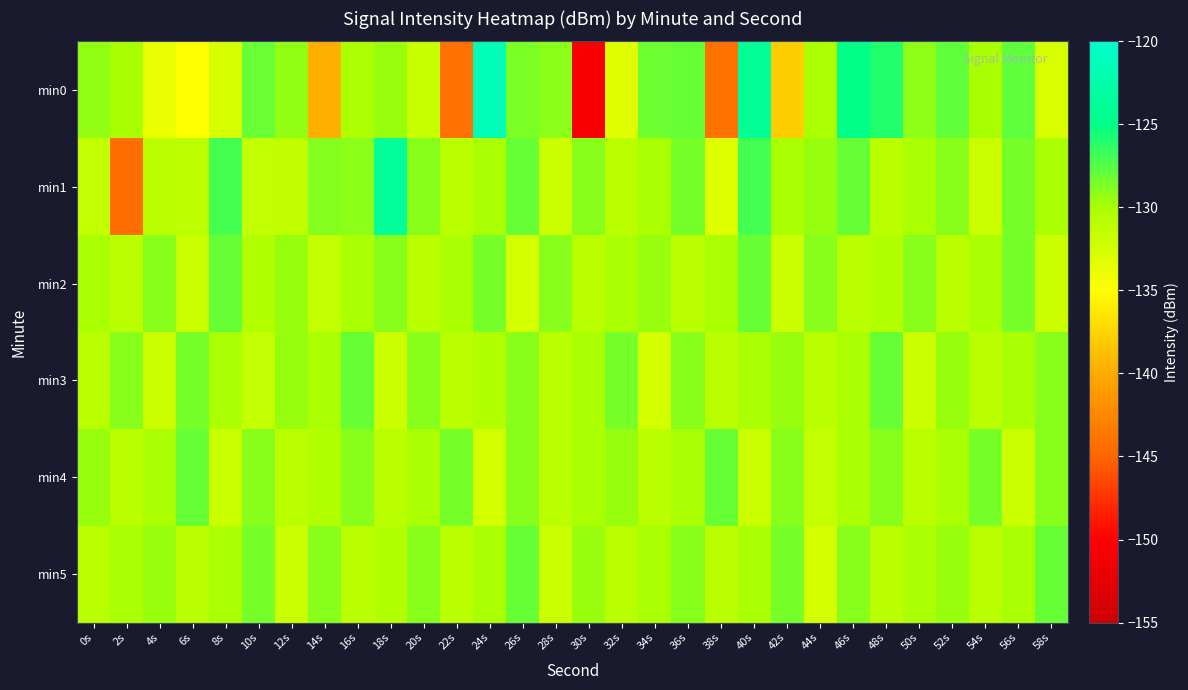

What is the total value across all series at 54s?

-782.4